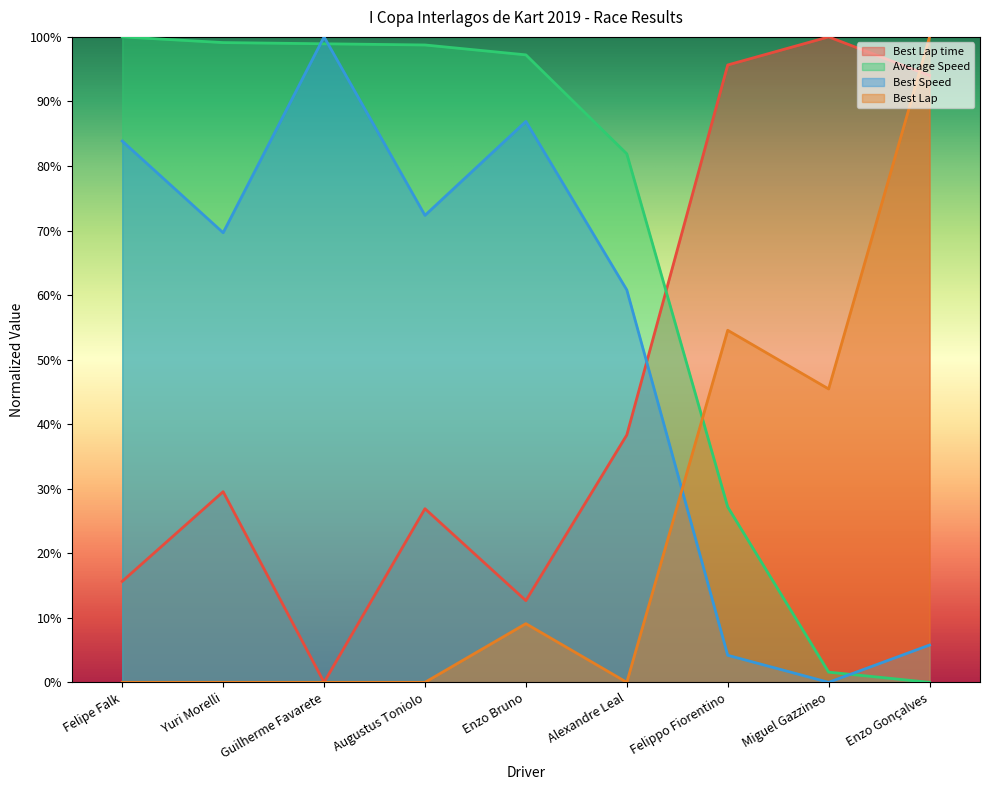

What is the difference between the highest and lowest values at Enzo Bruno?

88.1